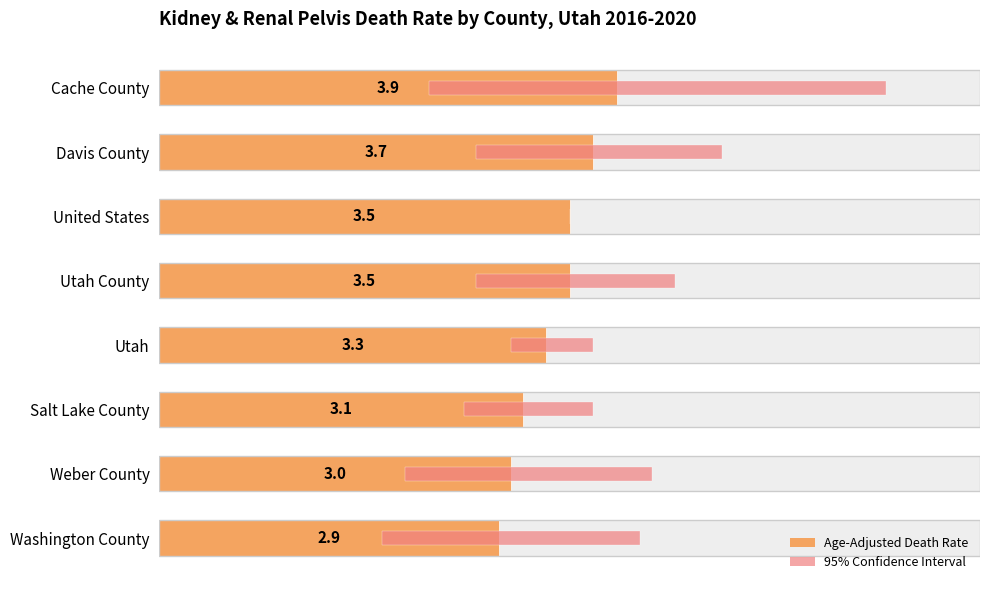

Is it true that Age-Adjusted Death Rate equals 3.5 at United States?

True